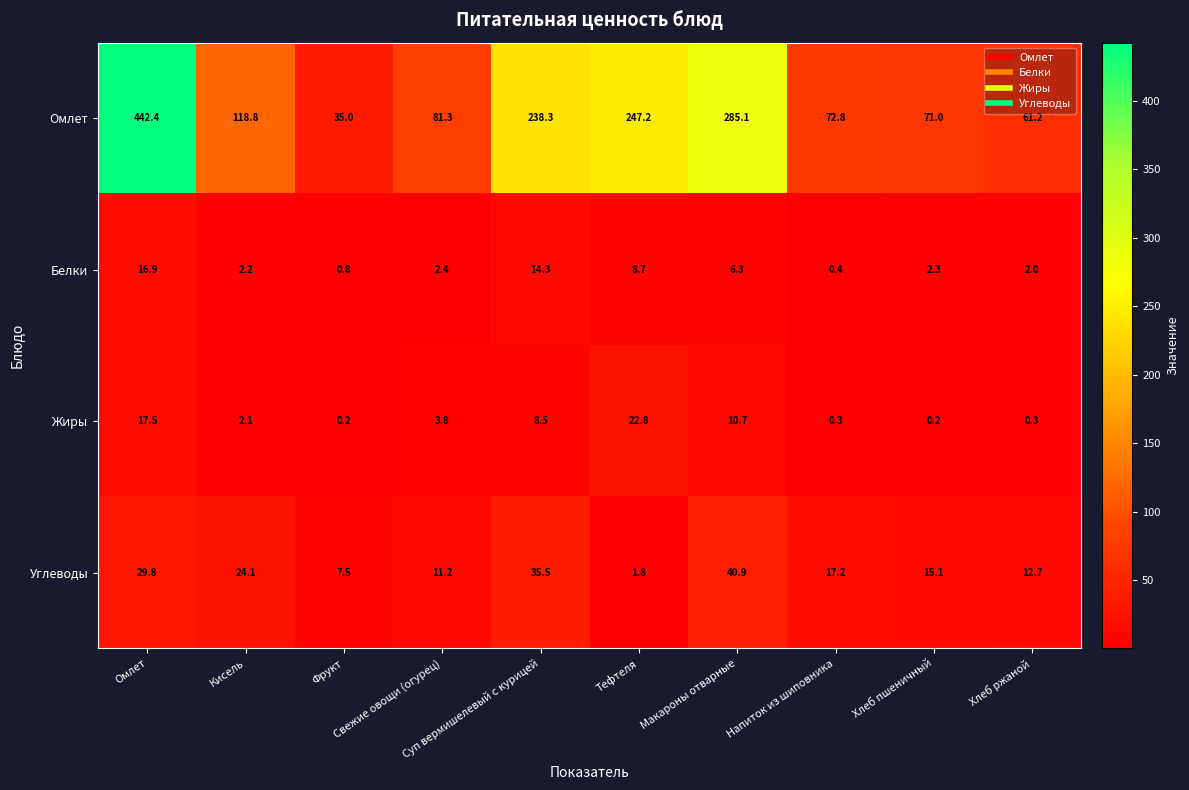

What is the smallest value displayed?

0.2